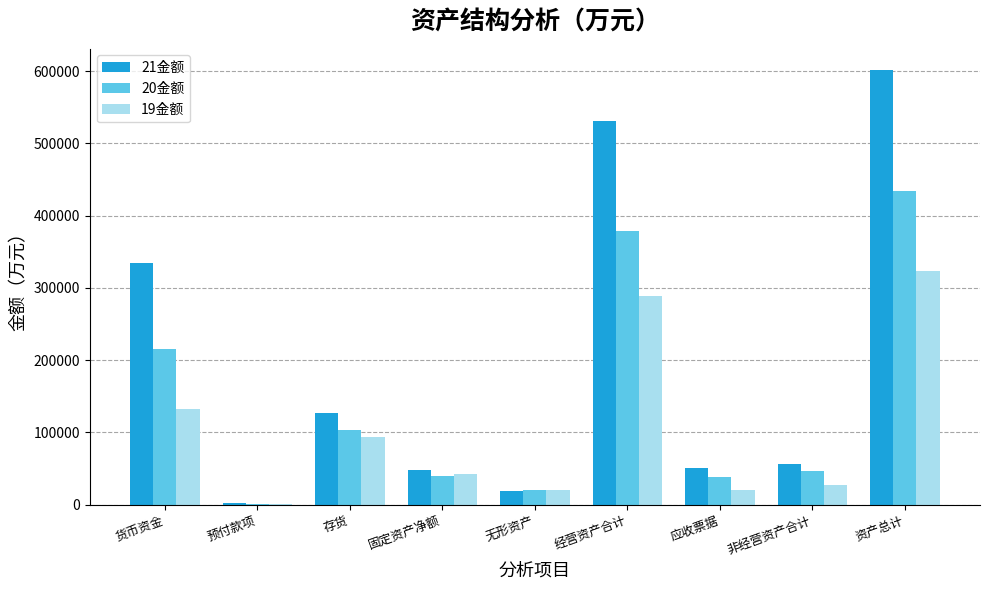

What is the sum of all 21金额 values?

1767766.5